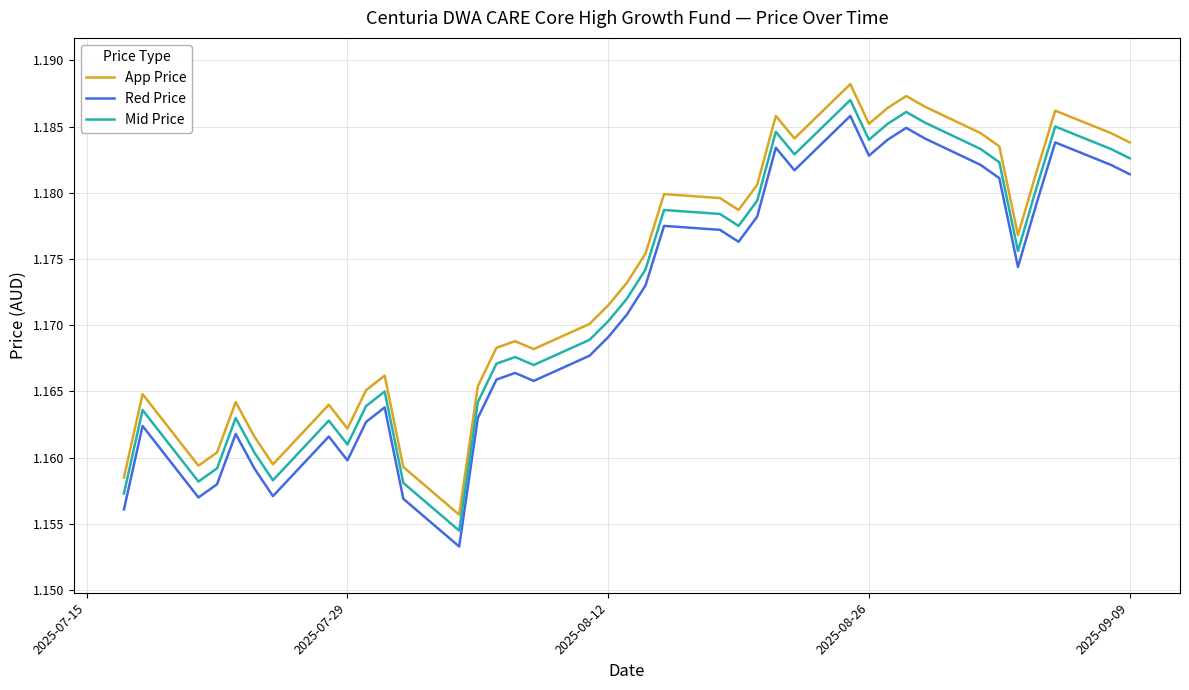

True or false: App Price and Mid Price intersect in this chart.

False